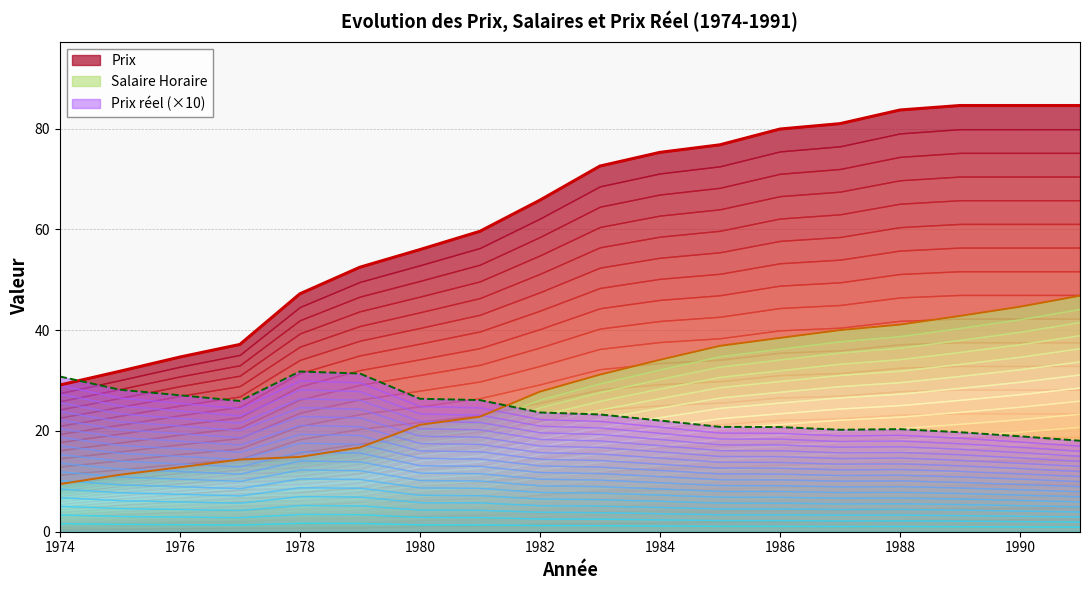

Does the chart display data point markers on the line(s)?

No